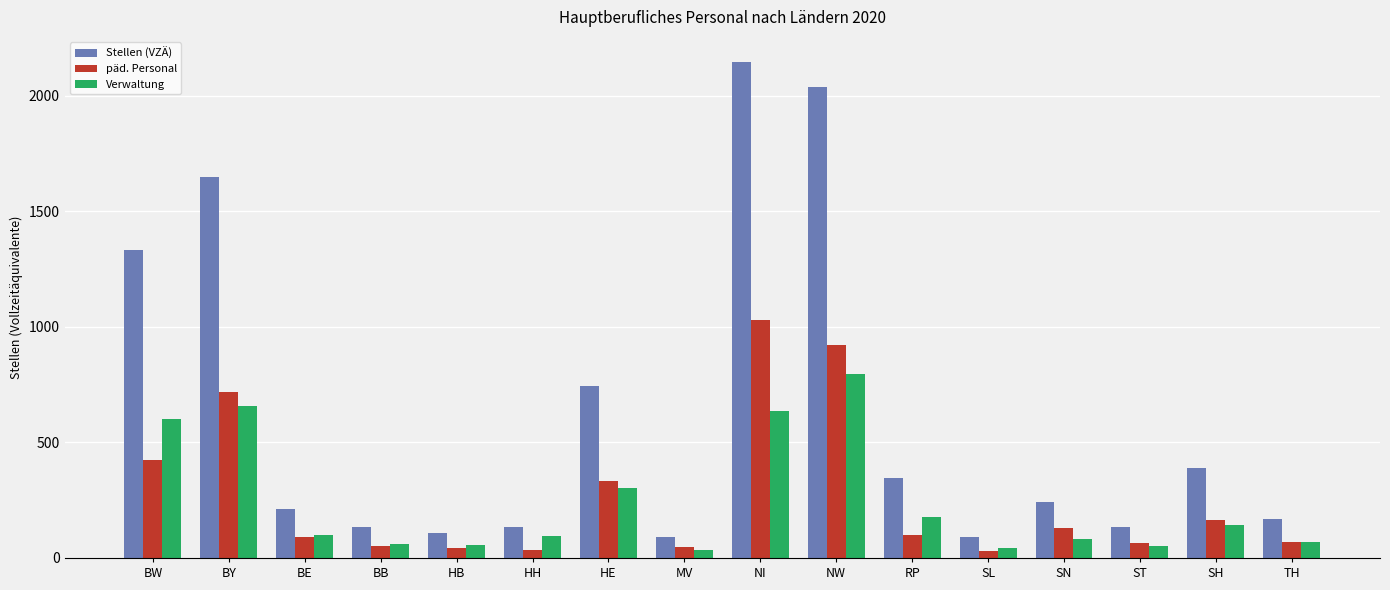

True or false: Stellen (VZÄ) has a value of 1649.6 at BY.

True